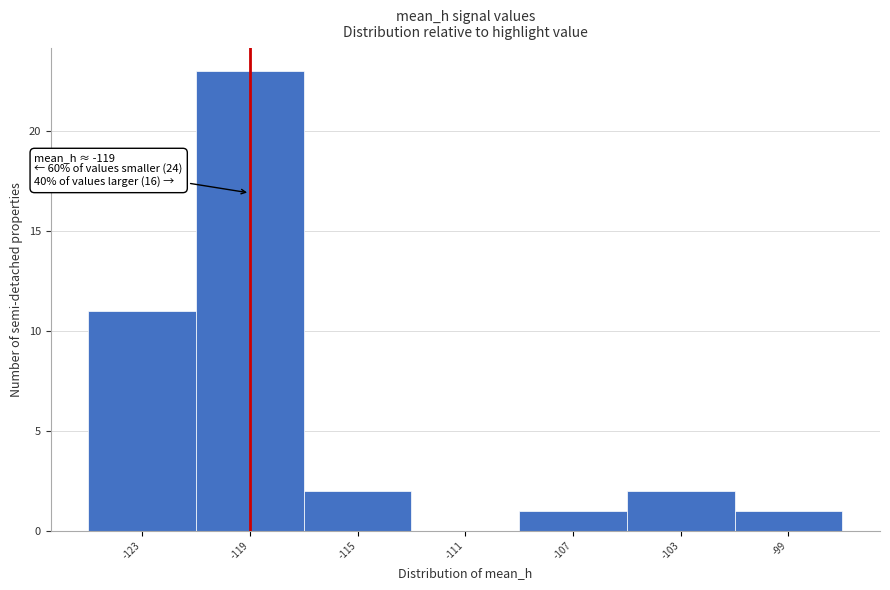

Over which range of the x-axis is the bar tallest?

-121 to -117